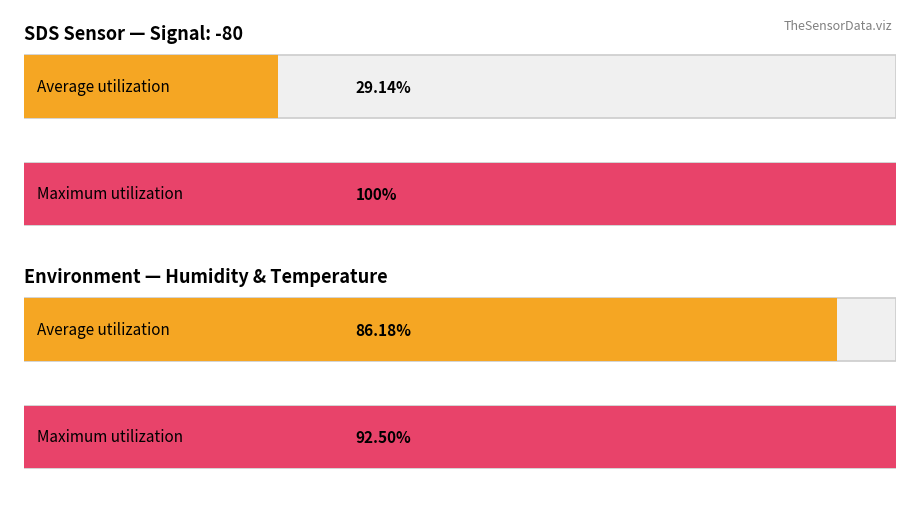

What are all the series names shown in the legend?

Average utilization, Maximum utilization